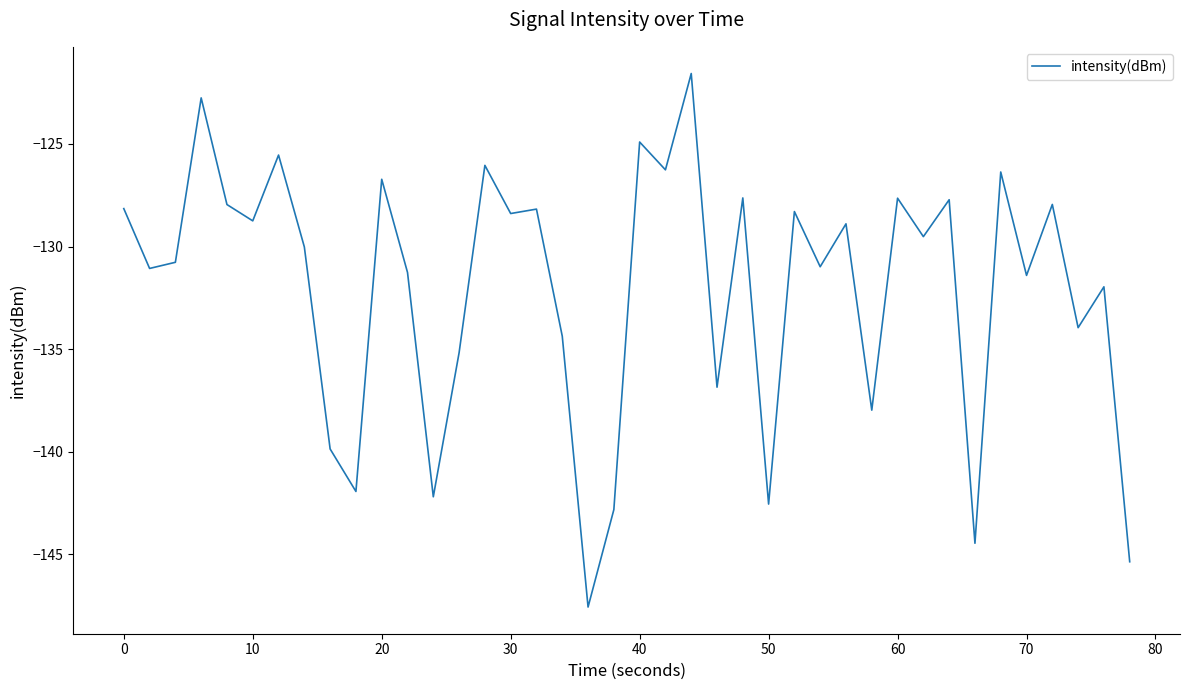

What is the average value?

-132.0